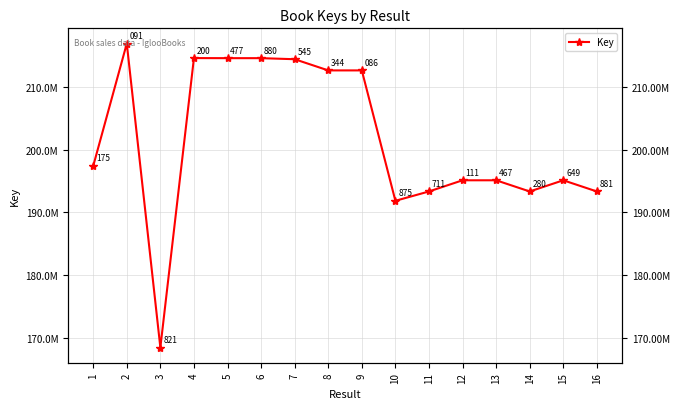

List the labels in order of value, largest first.

2, 4, 5, 6, 7, 8, 9, 1, 15, 13, 12, 11, 14, 16, 10, 3